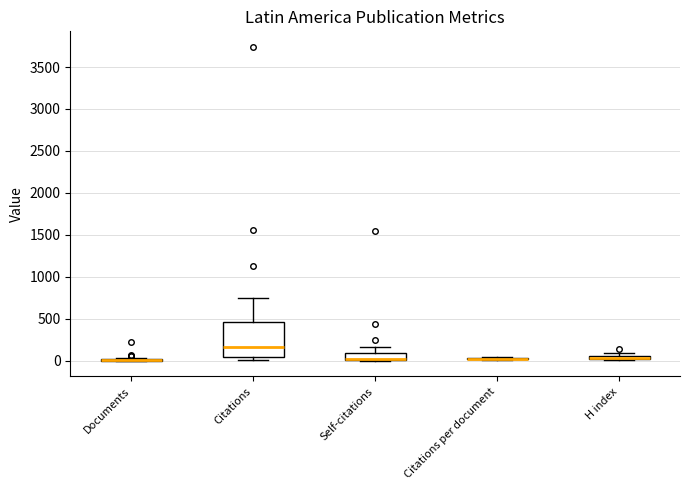

Comparing the boxes themselves (not the whiskers), which one is the tallest?

Citations